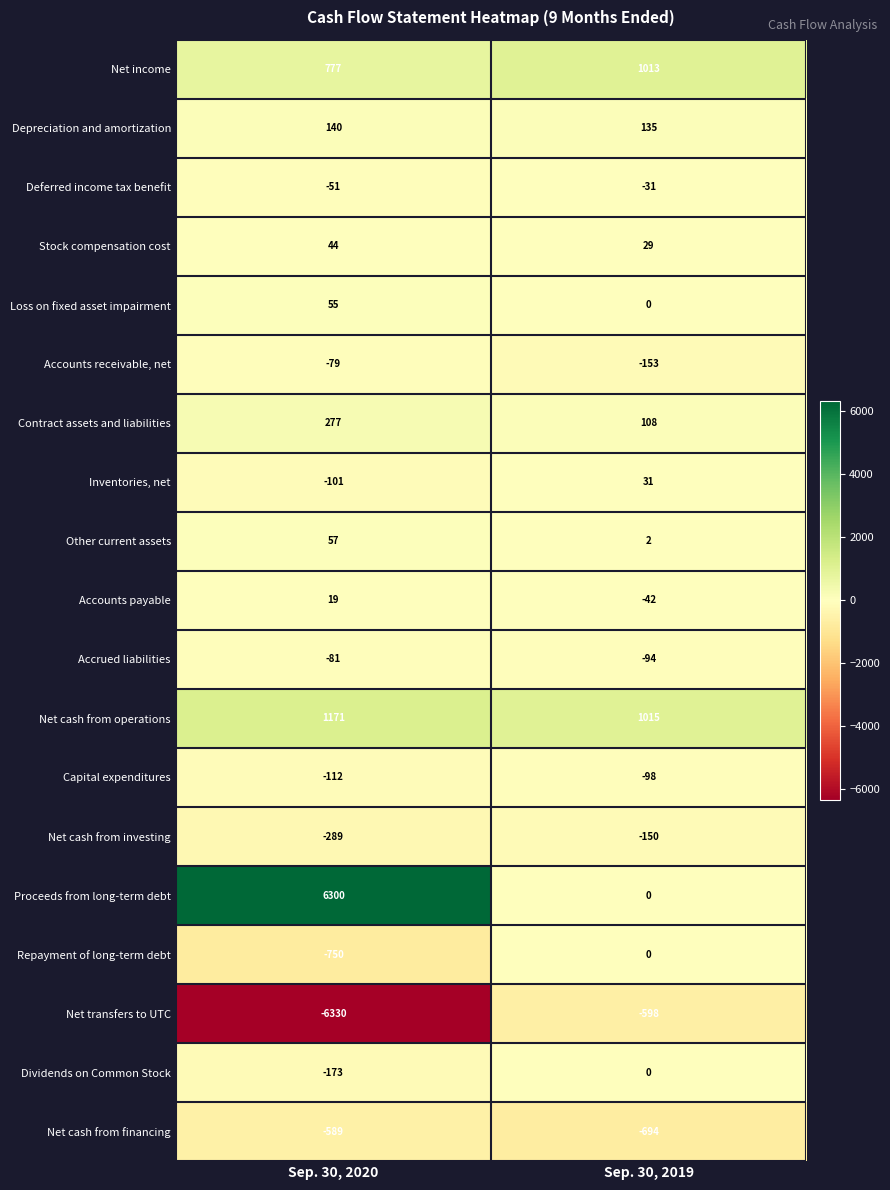

Between Sep. 30, 2020 and Sep. 30, 2019, which series saw the biggest shift?

Proceeds from long-term debt